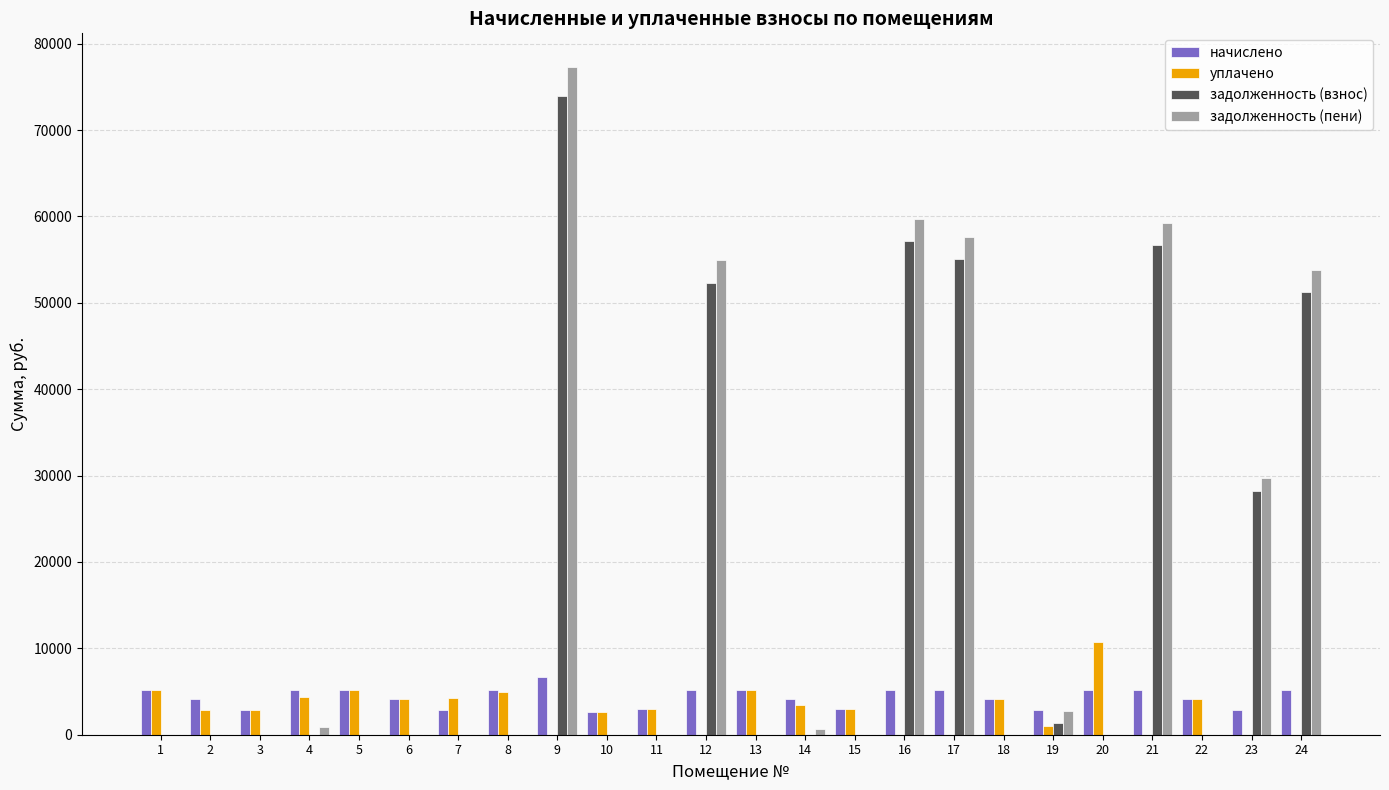

What are all the series names shown in the legend?

начислено, уплачено, задолженность (взнос), задолженность (пени)